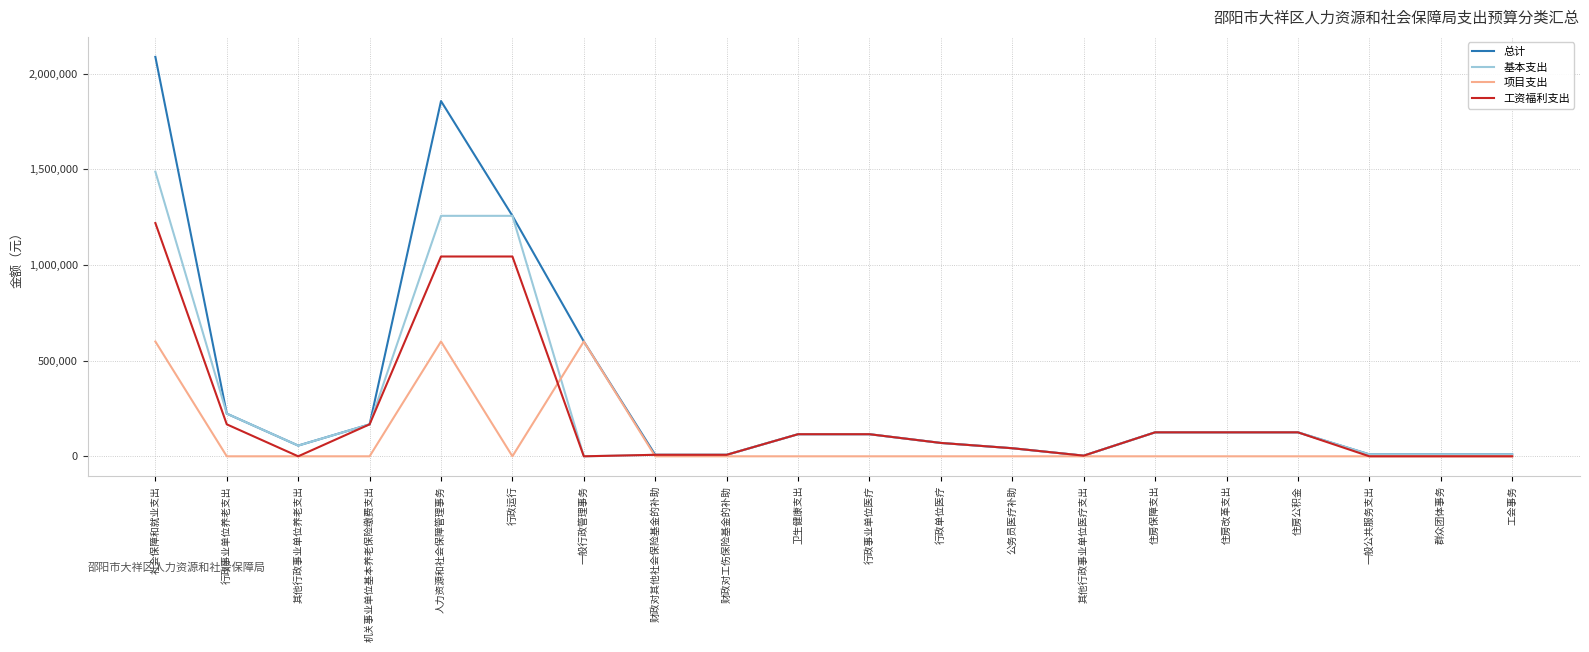

At which category is the sum across all series the highest?

社会保障和就业支出